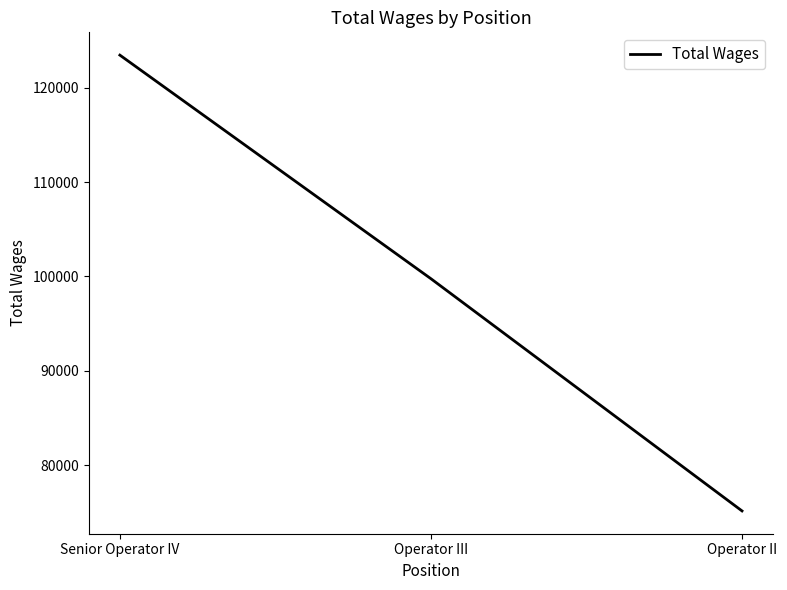

Reading right to left, list all the values displayed in this chart.

Operator II=75136	Operator III=99762	Senior Operator IV=123476